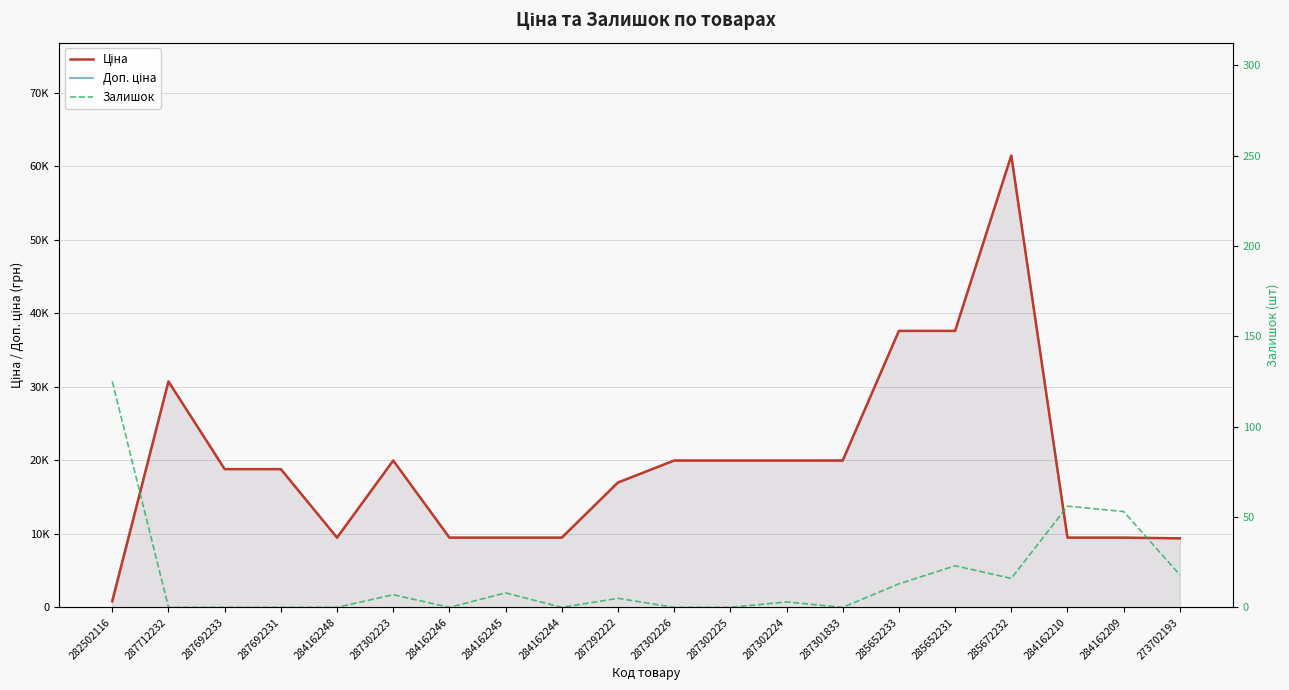

The value of Доп. ціна at 285672232 is 88105.6. True or false?

False